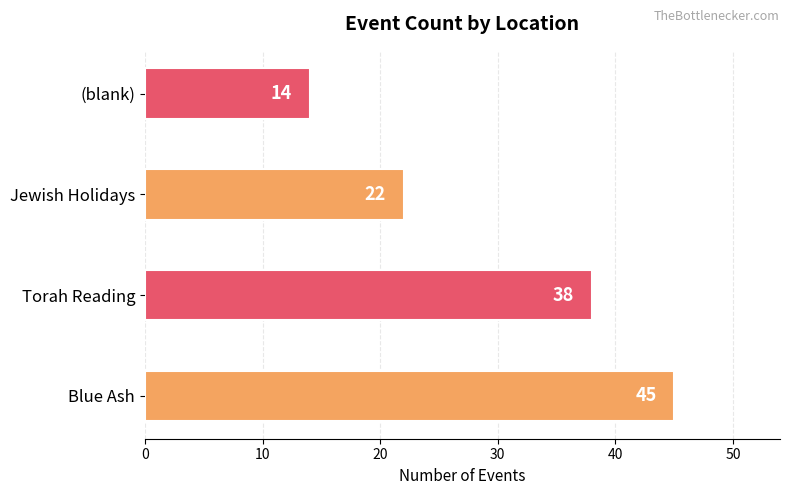

List the labels in order of value, smallest first.

(blank), Jewish Holidays, Torah Reading, Blue Ash